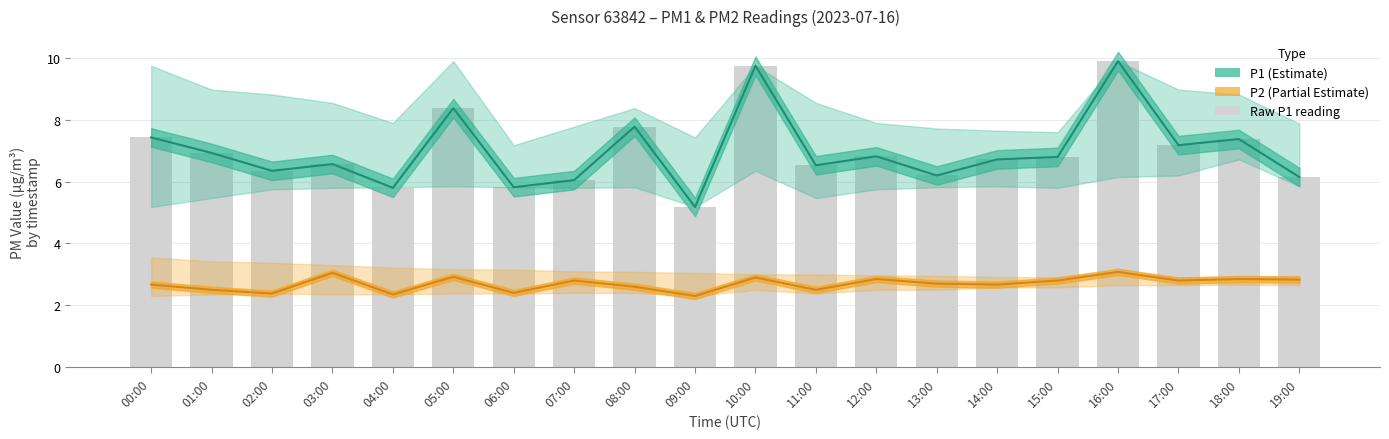

What is the lowest value of the P1 series?

5.2